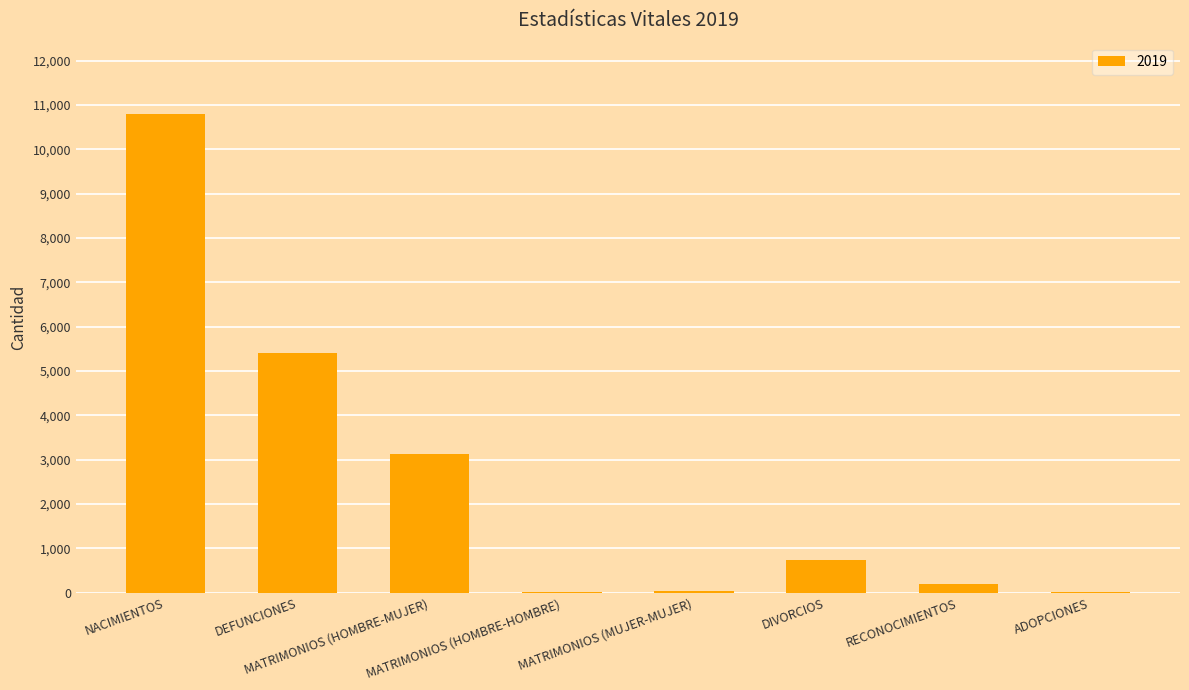

Read the value at DIVORCIOS, to the nearest 50.

750